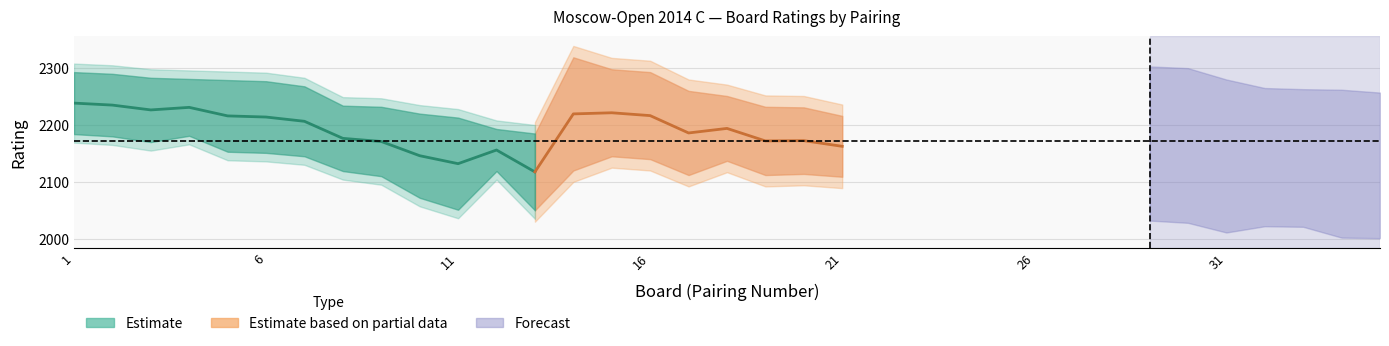

The value of black_rating at 20 is 2231. True or false?

True